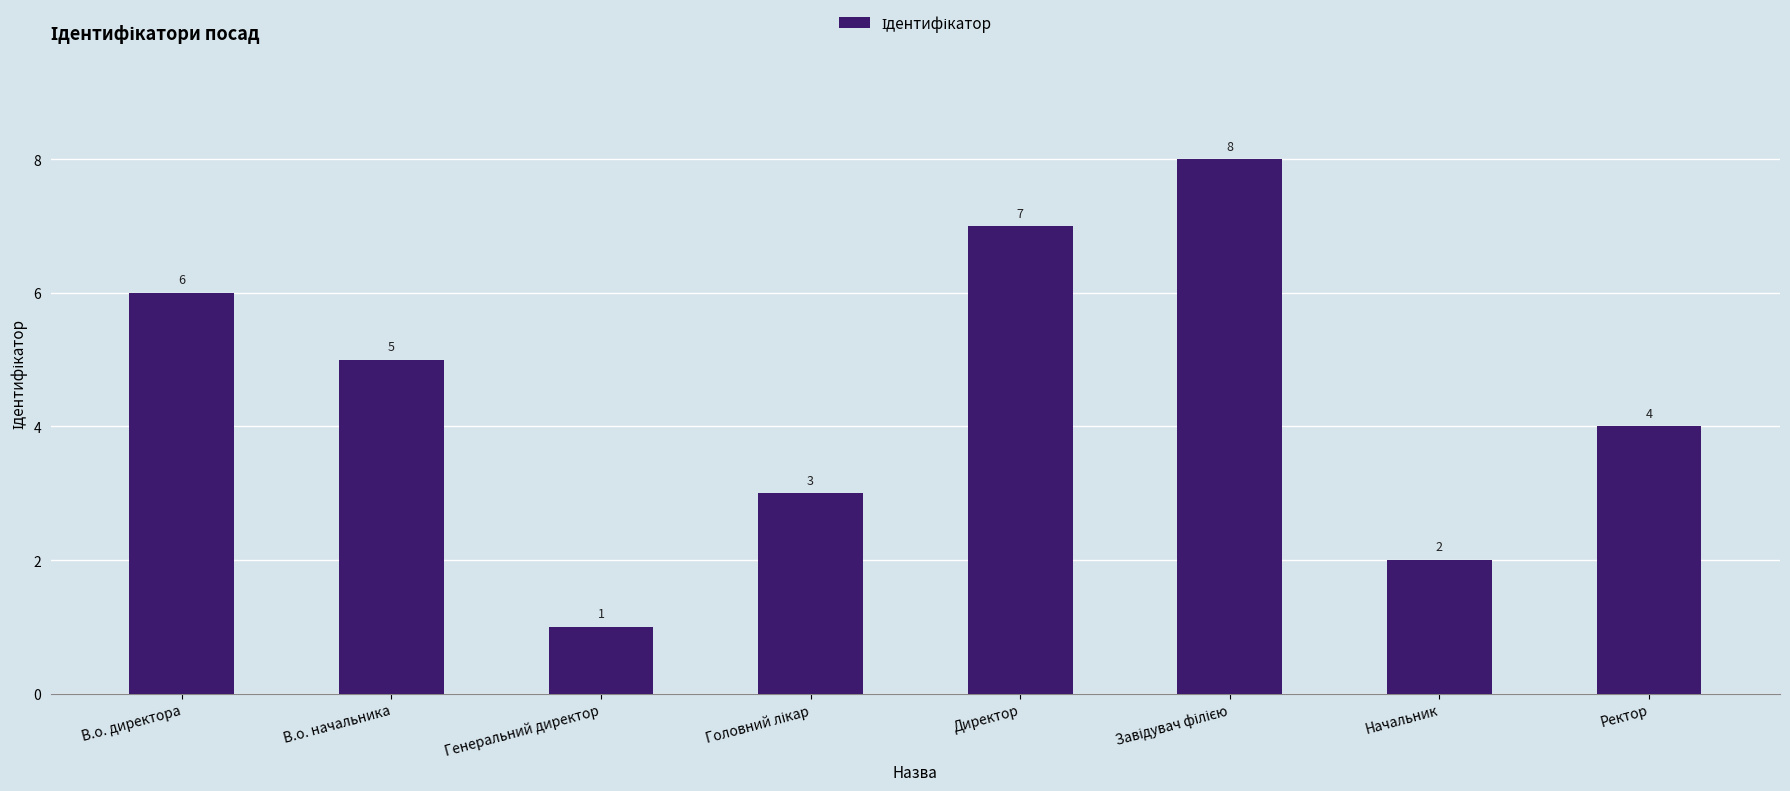

What value does the data have at Ректор?

4